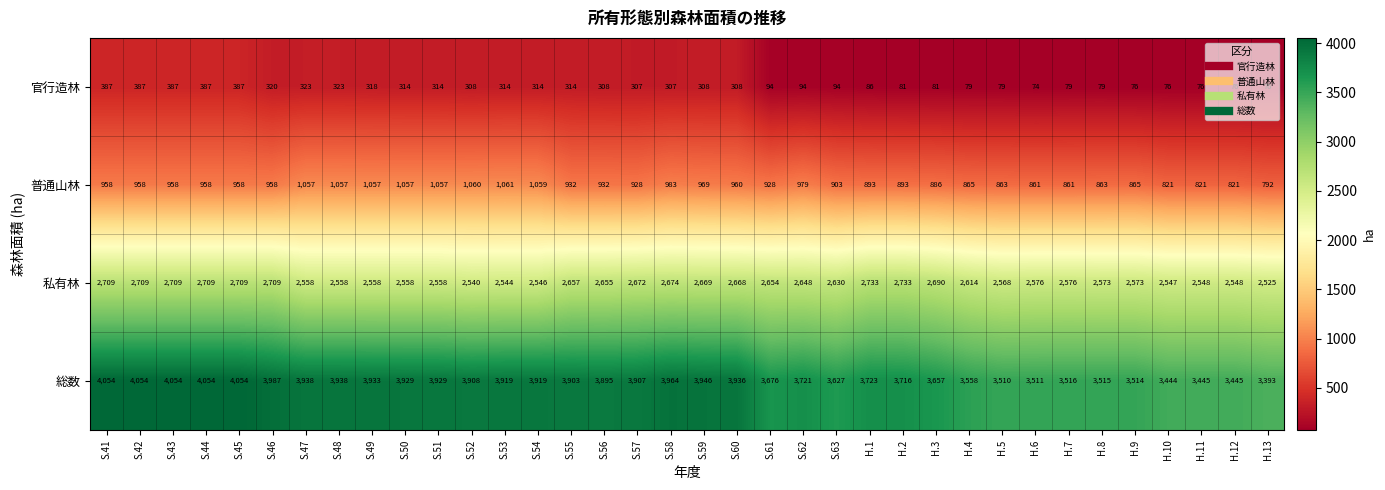

Which series has the largest range (max minus min)?

総数